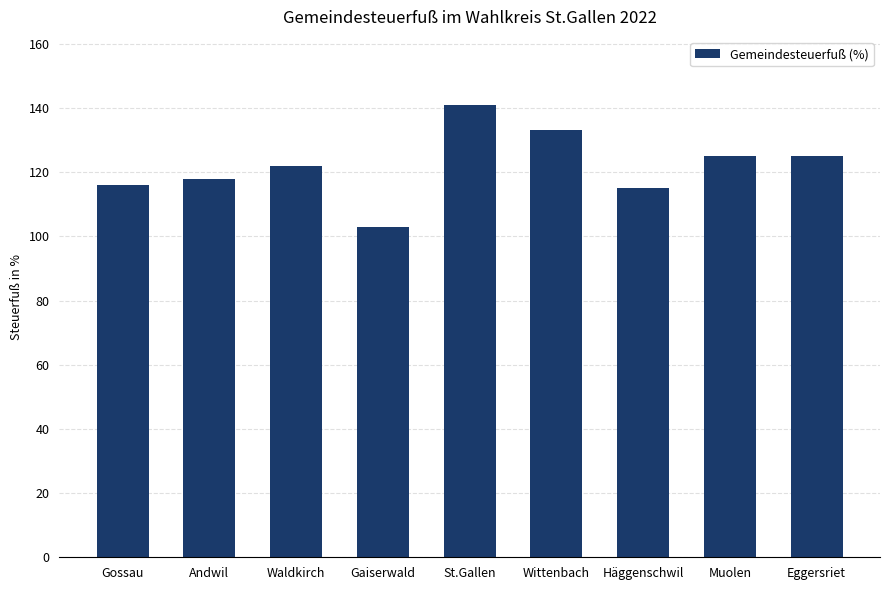

Read the value at St.Gallen, to the nearest 10.

140